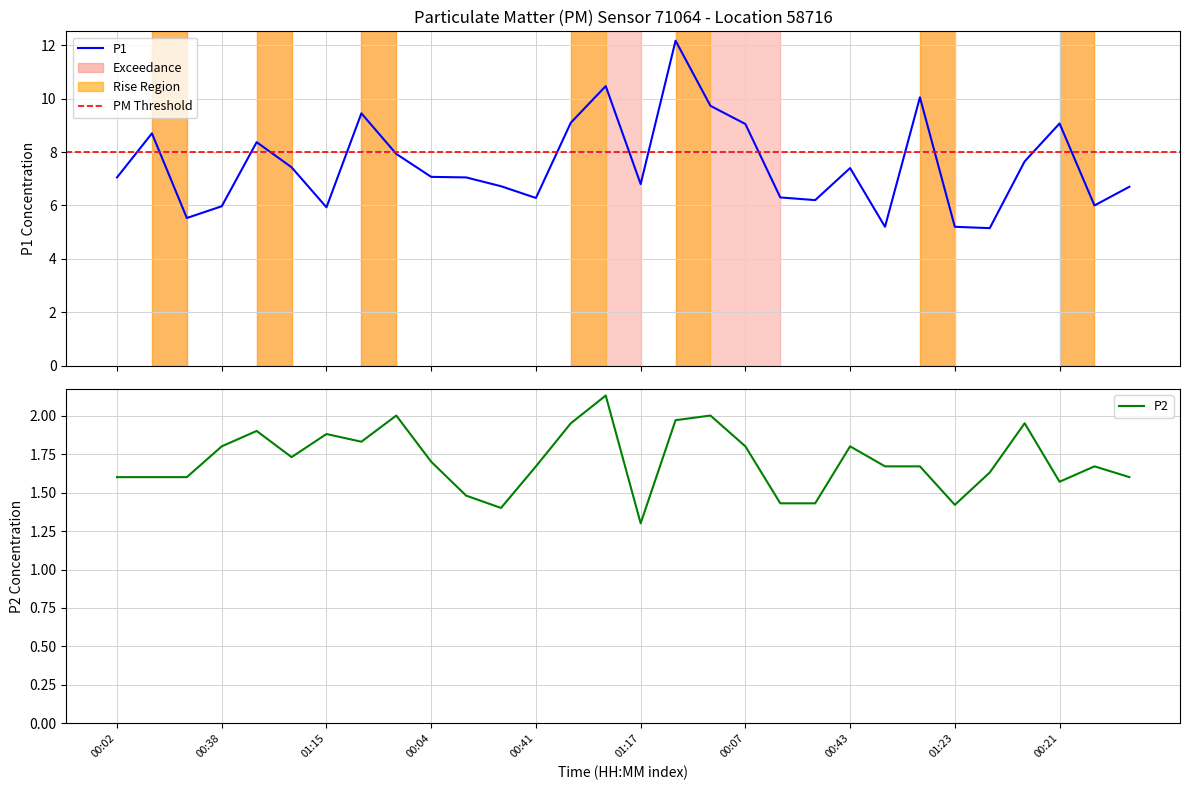

Which series changed the most between 8 and 18?

P1